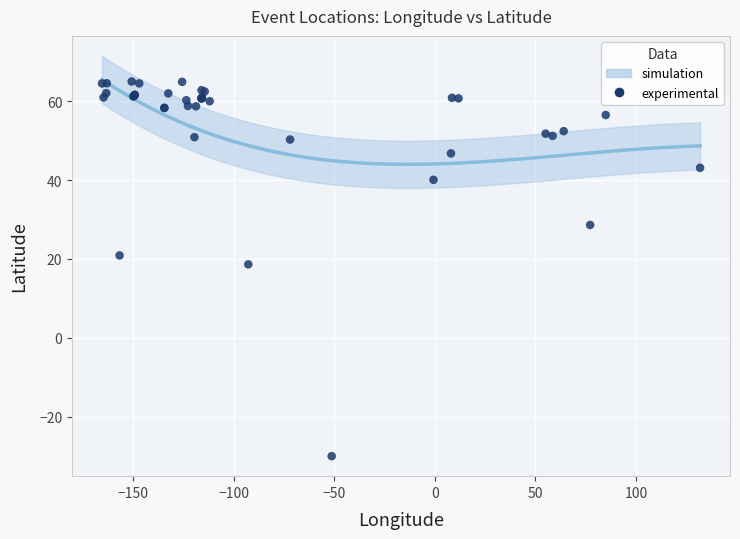

What Y value in the scatter plot is closest to 17?

18.6